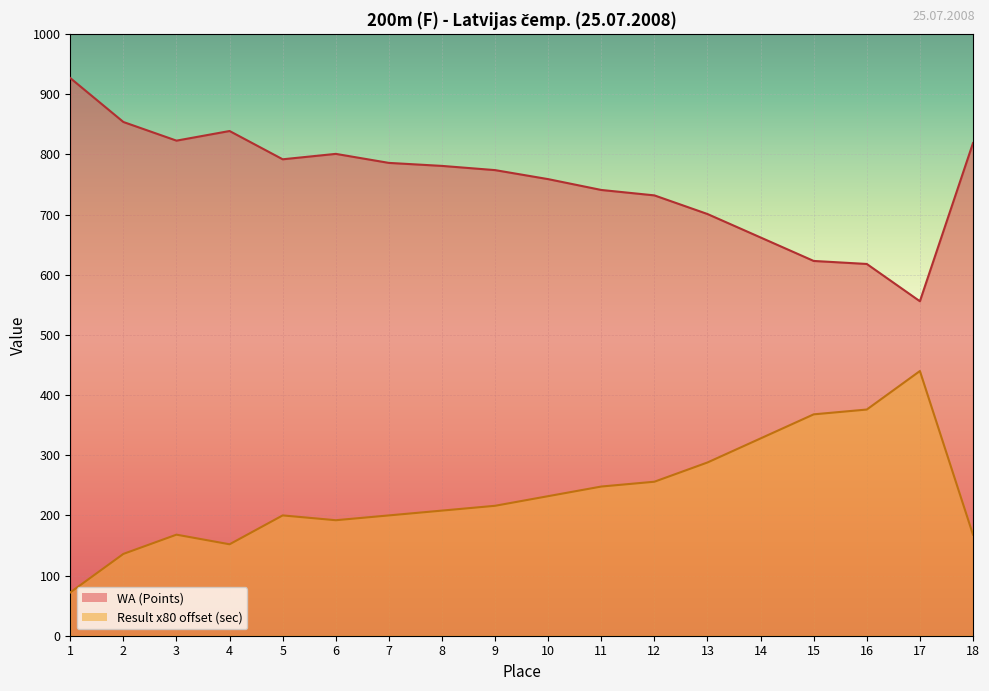

At which category is the sum across all series the highest?

1